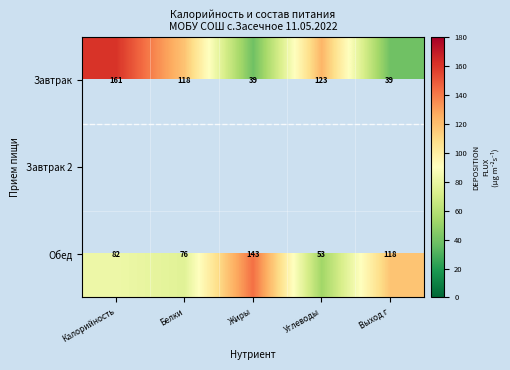

List the labels in order of Обед value, smallest first.

Углеводы, Белки, Калорийность, Выход г, Жиры